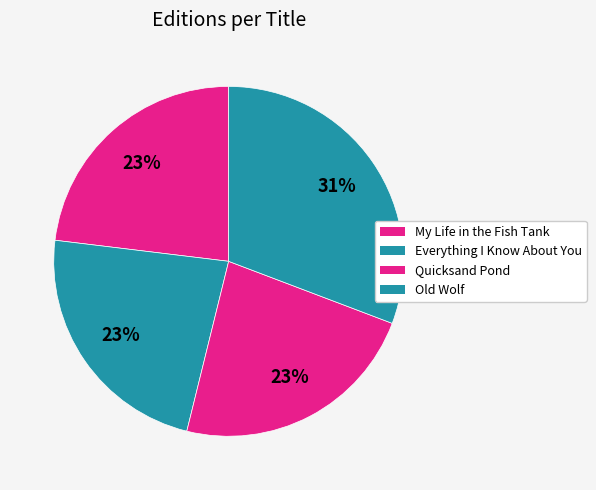

To the nearest percent, what portion does Everything I Know About You represent?

23%